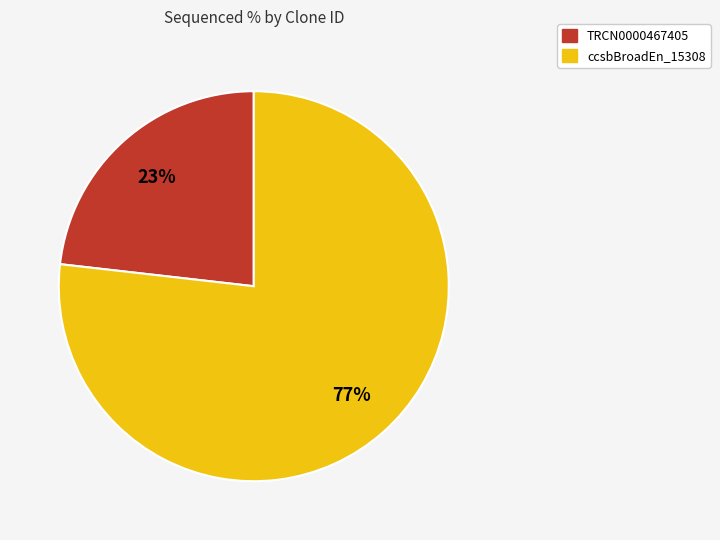

Is there a majority slice in this chart?

Yes